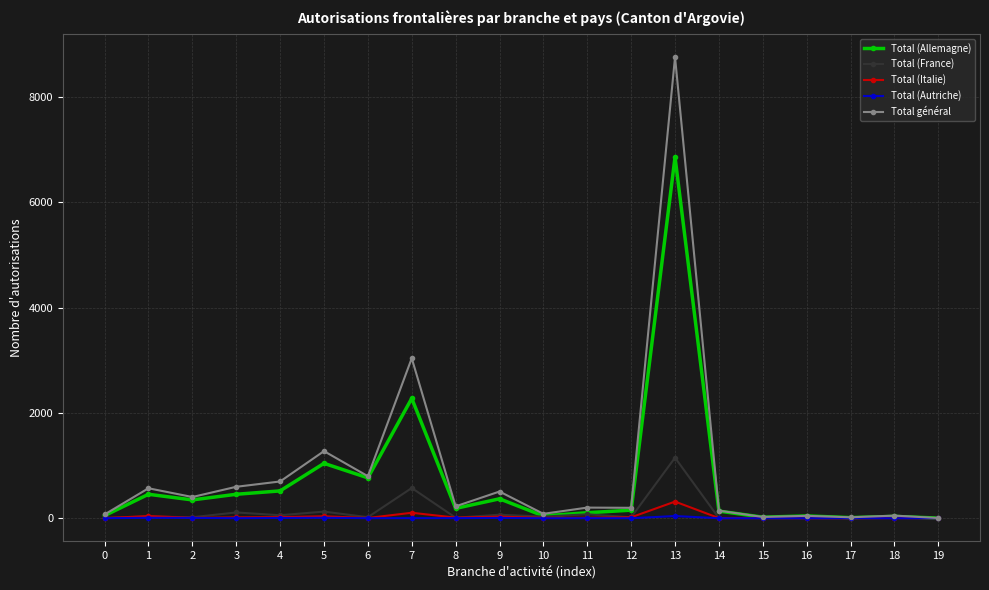

True or false: Total (Allemagne) has more than 0 points higher than both neighbors.

True